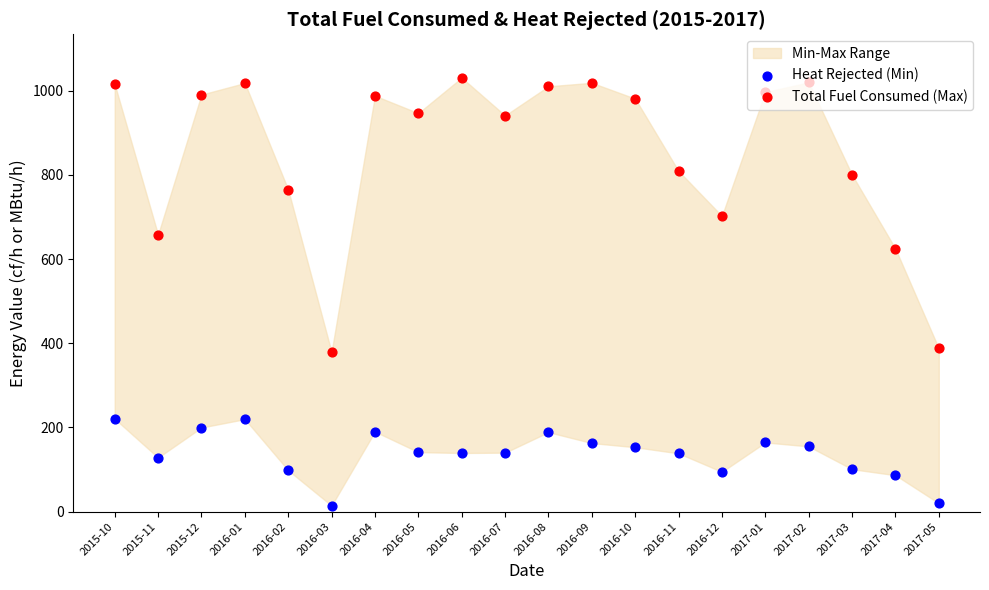

Which series has the largest total across all categories?

Total Fuel Consumed (Max)